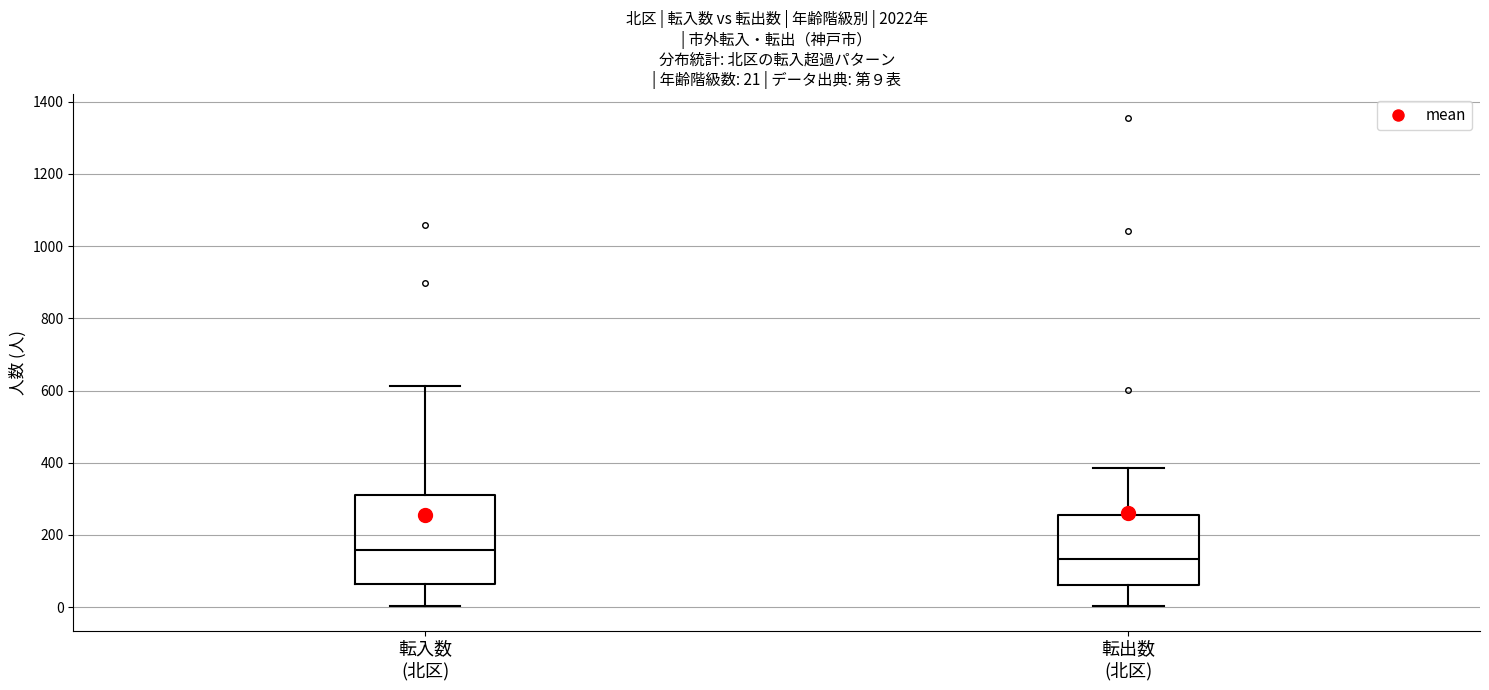

Which box is the tallest, from its lower edge to its upper edge?

転入数 (北区)